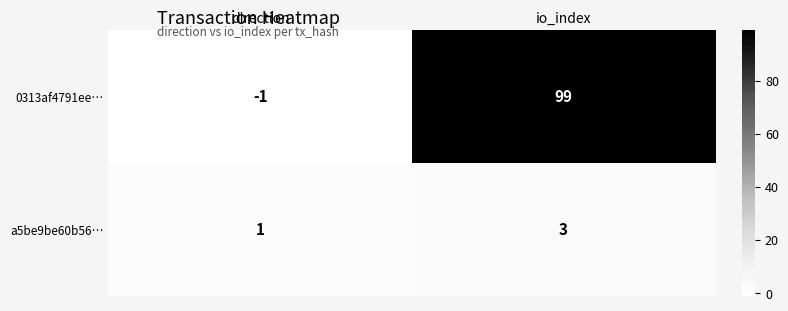

Reading left to right, list all the values displayed in this chart.

0313af4791ee…: direction=-1	io_index=99
a5be9be60b56…: direction=1	io_index=3